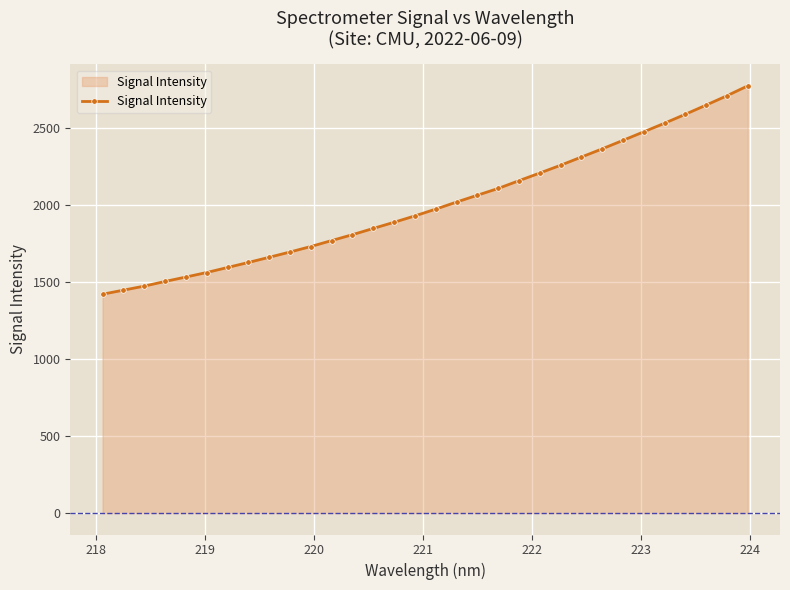

What is the average value?

2005.7